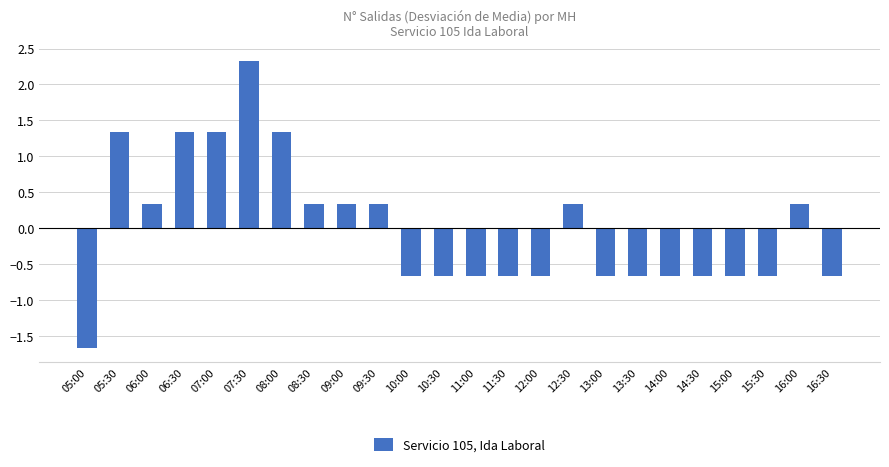

True or false: the data shows -0.7 at 13:00.

True